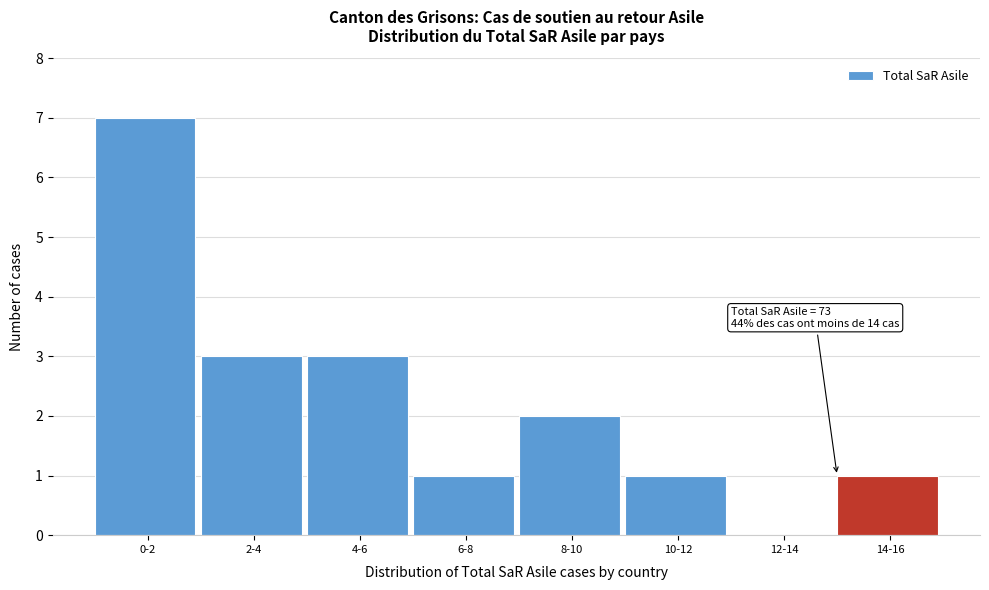

Reading left to right, what are all the values shown in this chart?

0-2=7	2-4=3	4-6=3	6-8=1	8-10=2	10-12=1	12-14=0	14-16=1